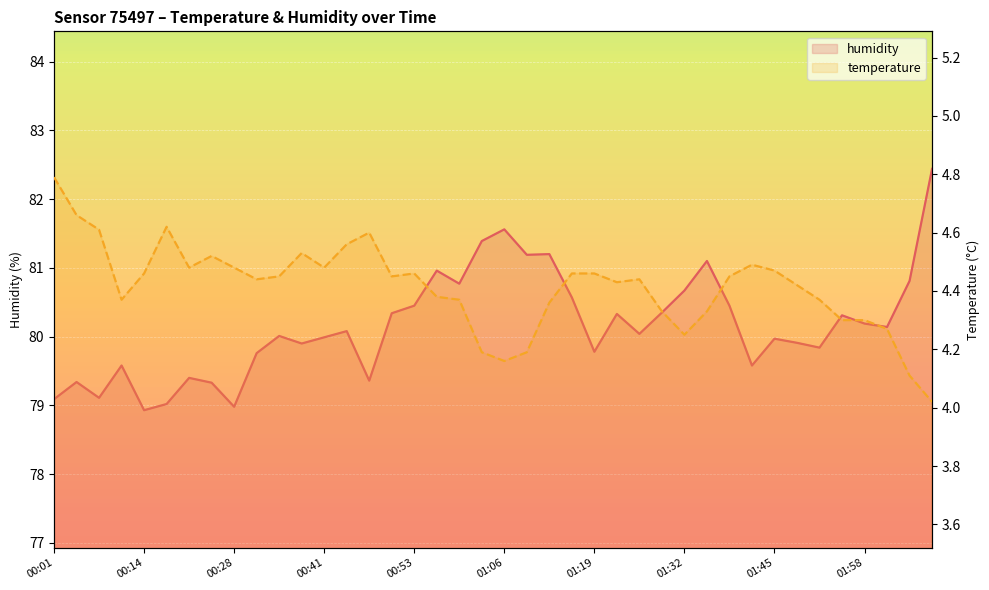

What position from the left is 25?

26